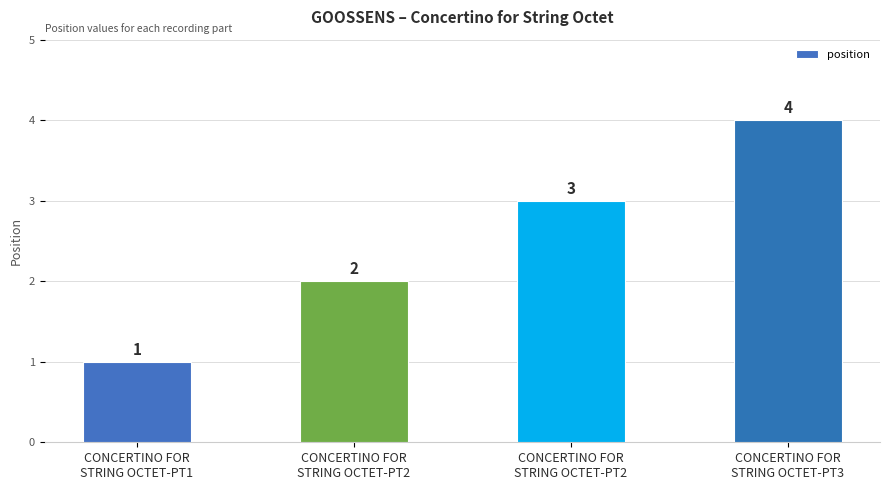

Which category has the lowest value across all series?

CONCERTINO FOR
STRING OCTET-PT1